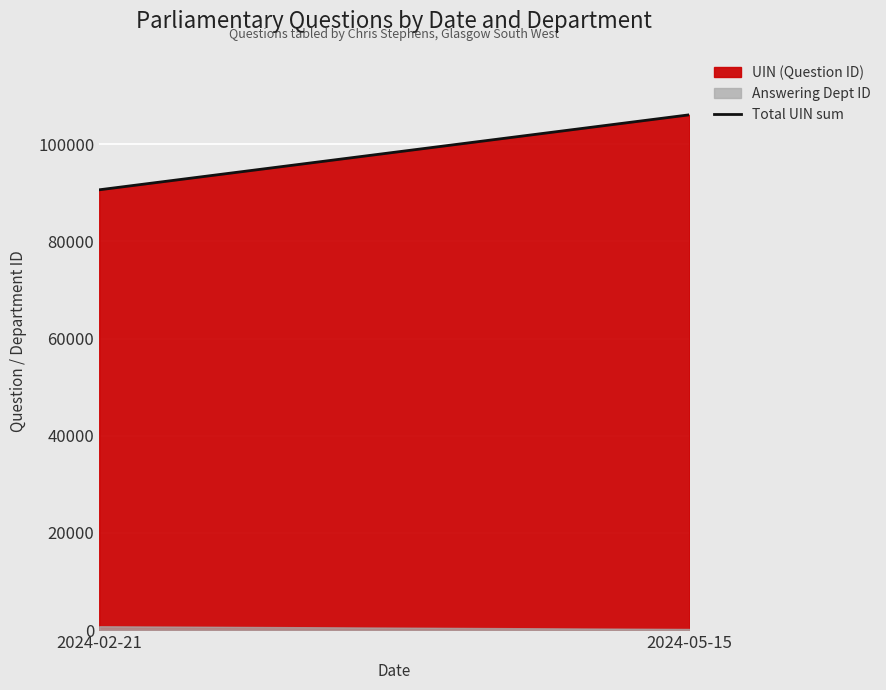

What is the maximum value for Total UIN sum?

106062